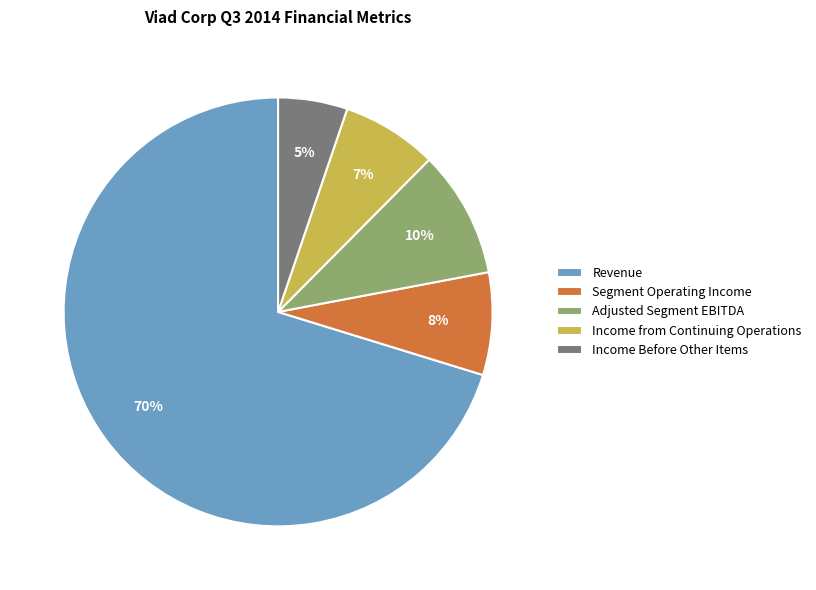

To the nearest percent, what portion does Revenue represent?

70%